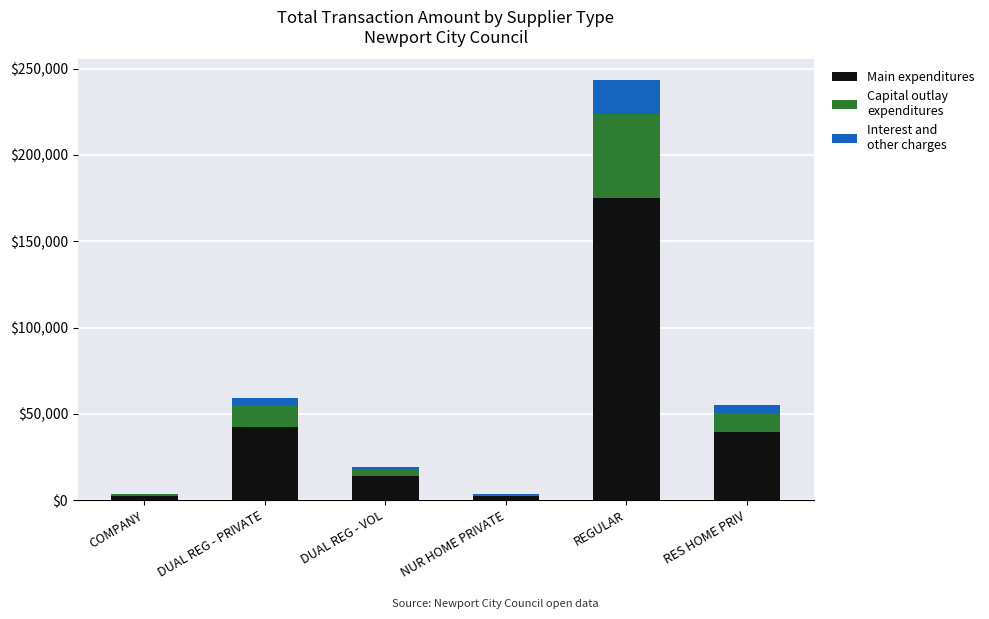

At which category is the sum across all series the highest?

REGULAR